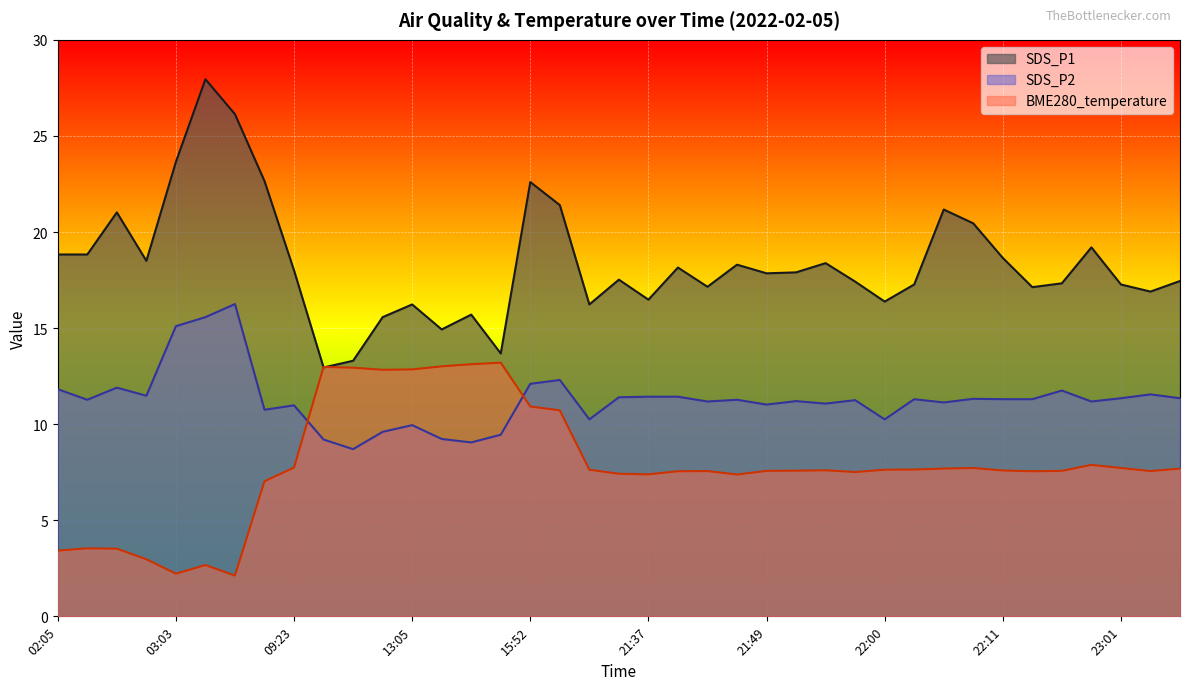

What is the value of the SDS_P1 point at the 7th from the left?

26.1